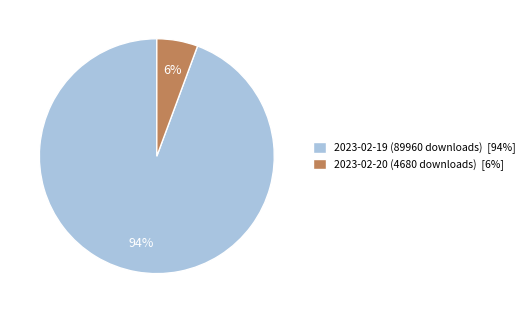

Do 2023-02-20 (4680 downloads) [6%] and 2023-02-19 (89960 downloads) [94%] together represent more than half of the pie?

Yes